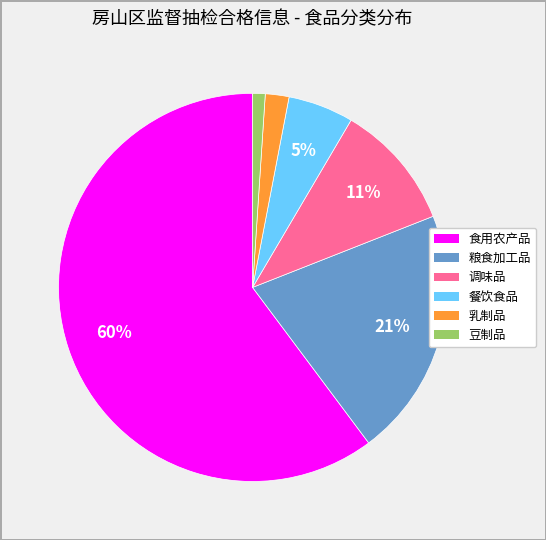

True or false: 餐饮食品 accounts for 1% of the total.

False